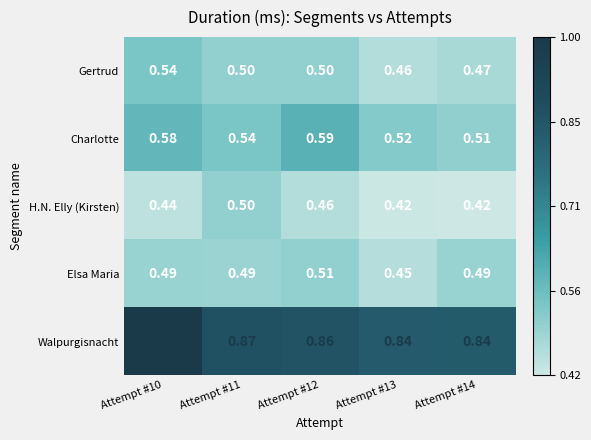

Is the value of Walpurgisnacht at Attempt #12 greater than the value of H.N. Elly (Kirsten) at Attempt #12?

Yes